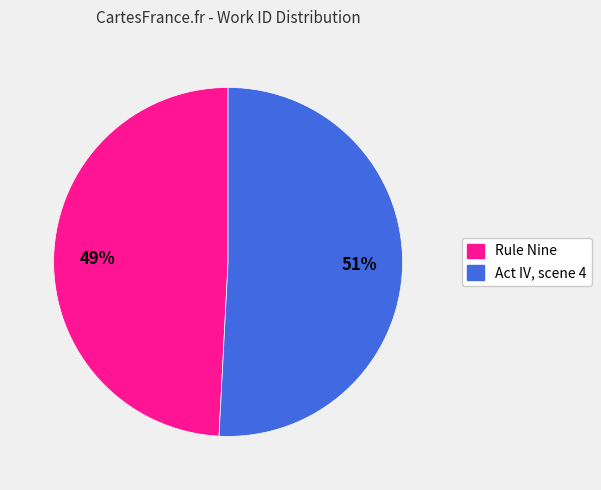

How many segments does this pie chart have?

2